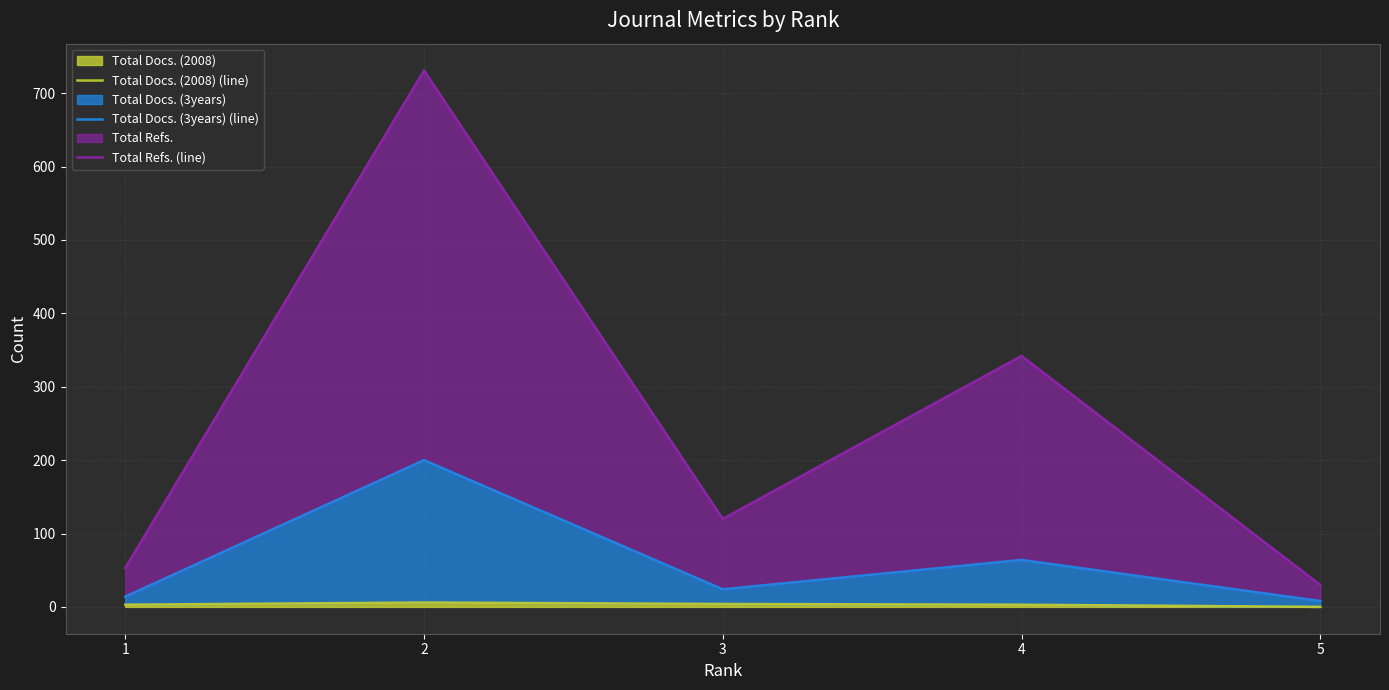

At which category is the sum across all series the highest?

2